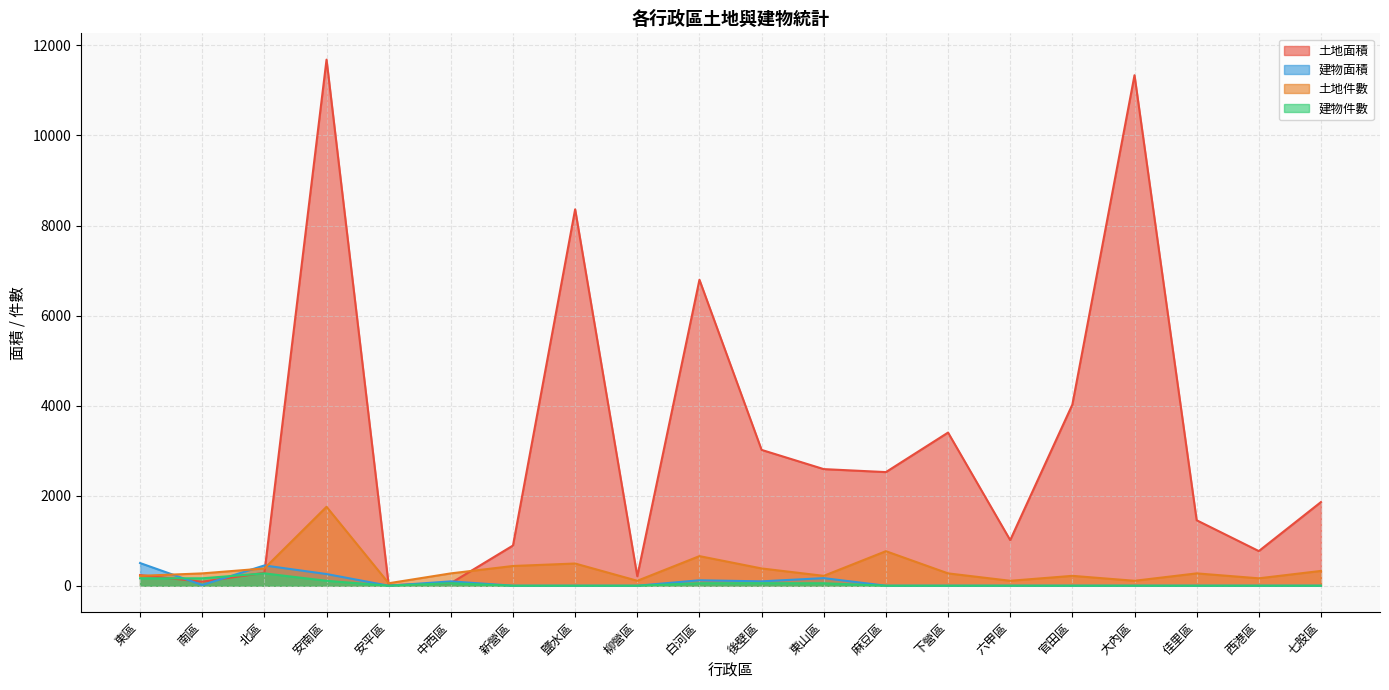

Which series changed the most between 東區 and 佳里區?

土地面積